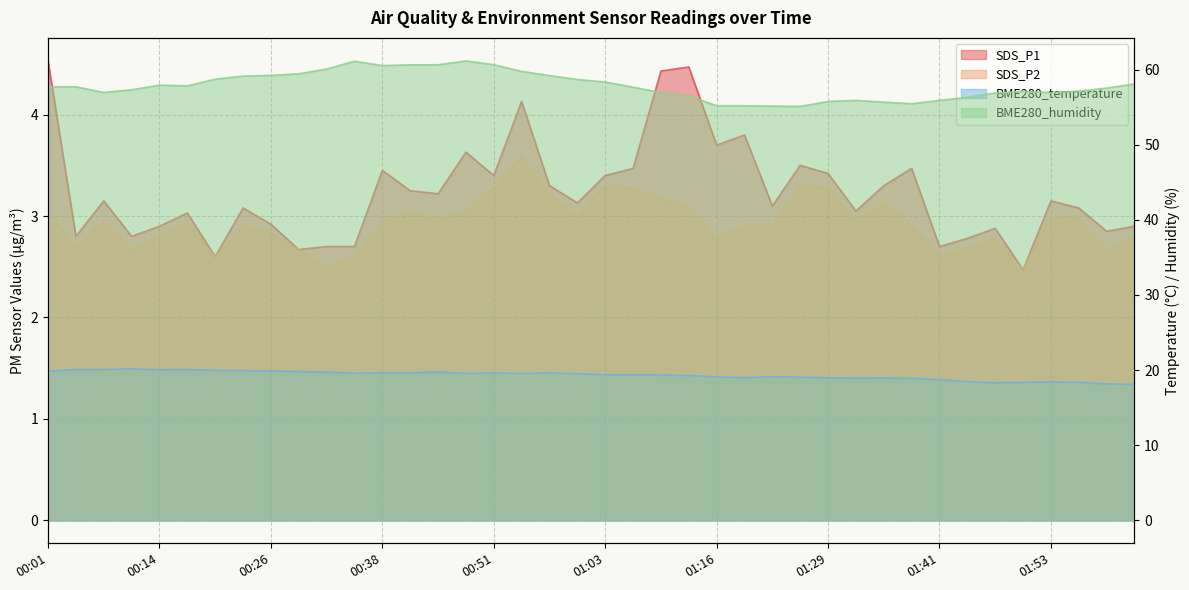

How many interior local valleys does the SDS_P1 series have?

13